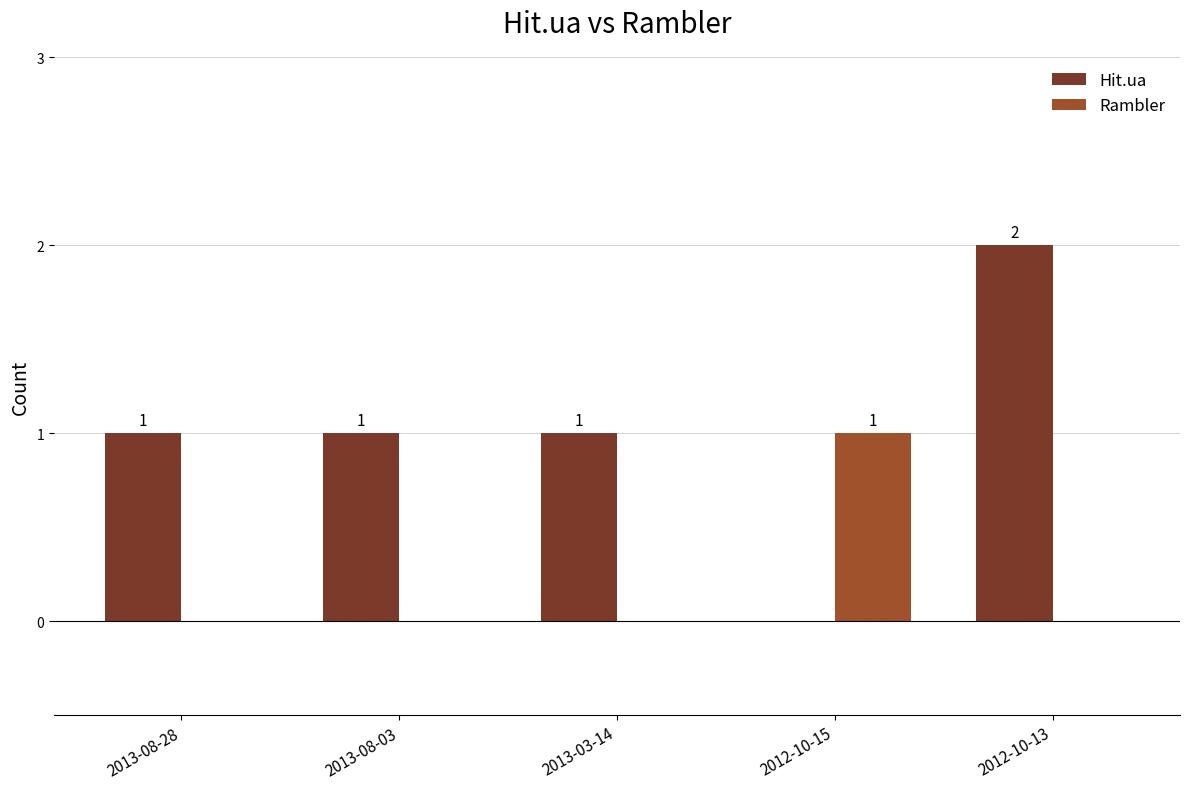

The value of Rambler at 2013-08-28 is -1. True or false?

False